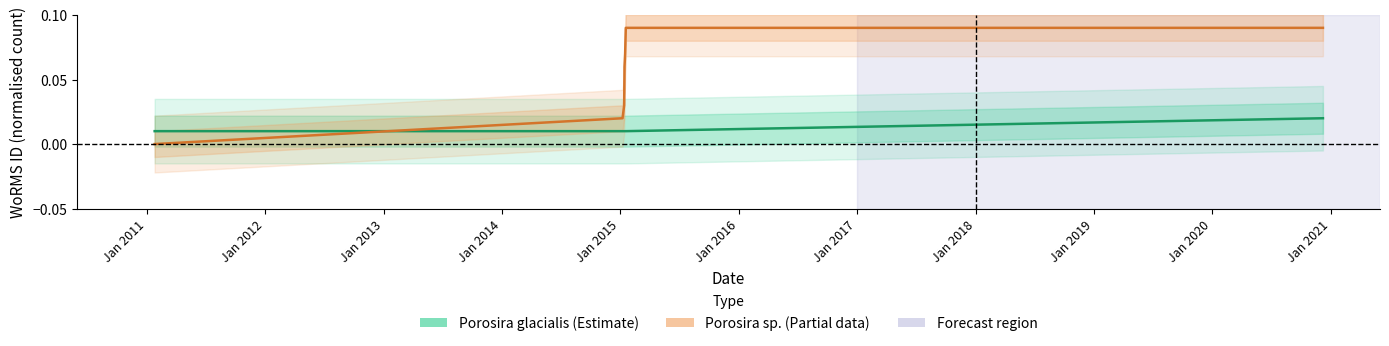

At how many categories does at least one series exceed 0?

8